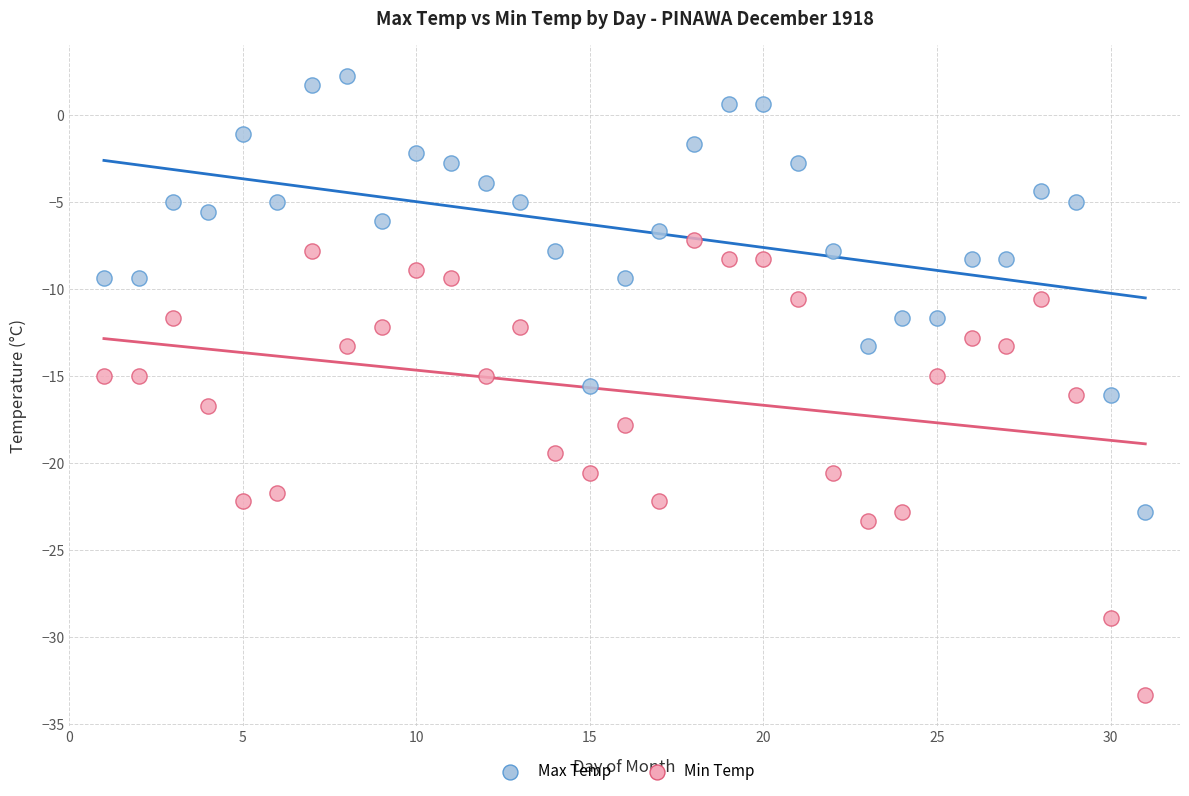

Across all data points, what is the range of X values (max minus min)?

30.0